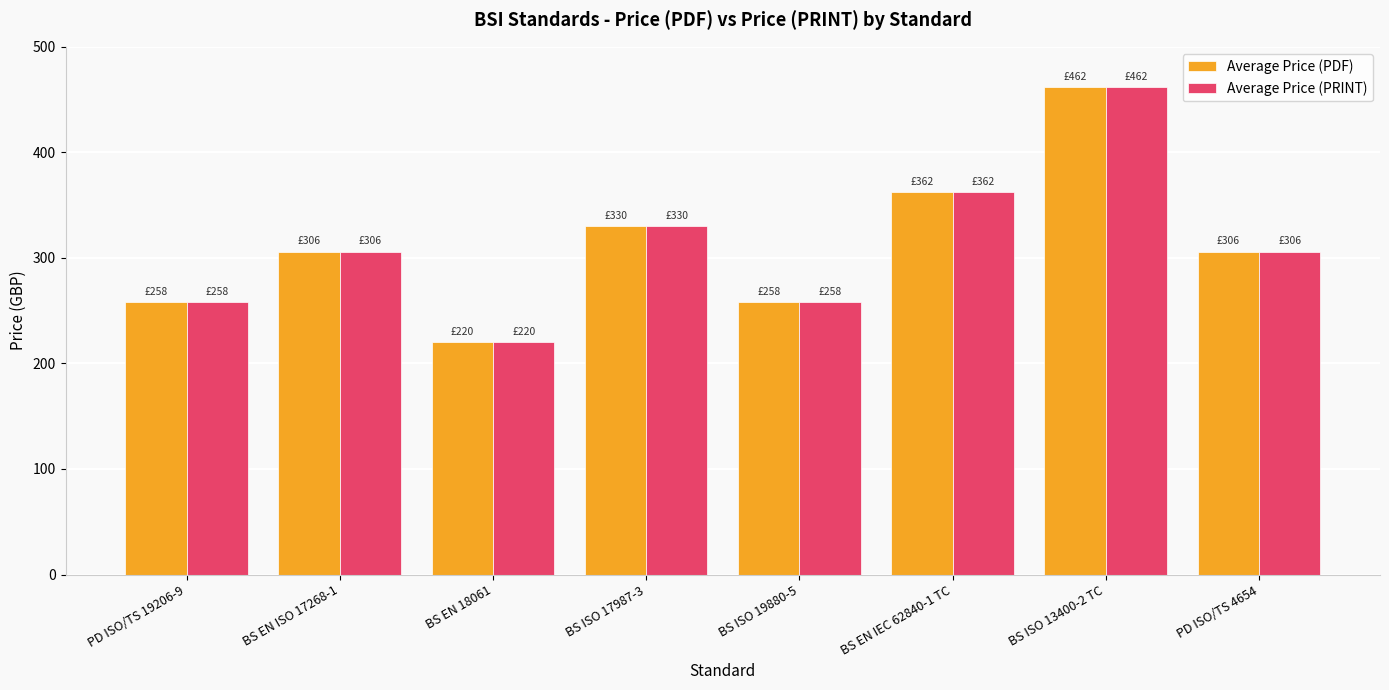

Is the value of Average Price (PDF) at BS ISO 17987-3 greater than the value of Average Price (PRINT) at BS ISO 13400-2 TC?

No